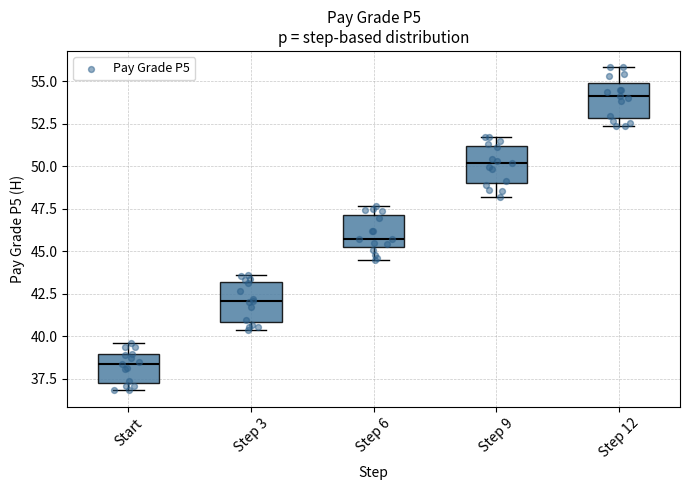

Reading left to right, read every box against the y-axis: the position of its median line, the range the box covers, and the ends of its whiskers. The values are not printed on the chart, so give them approximately, as read against the axis.

Start: median 38.5, box 37.0 to 39.0, whiskers 37.0 (just below the box's lower edge) to 39.5
Step 3: median 42.0, box 41.0 to 43.0, whiskers 40.5 to 43.5
Step 6: median 45.5, box 45.0 to 47.0, whiskers 44.5 to 47.5
Step 9: median 50.0, box 49.0 to 51.0, whiskers 48.0 to 51.5
Step 12: median 54.0, box 53.0 to 55.0, whiskers 52.5 to 56.0